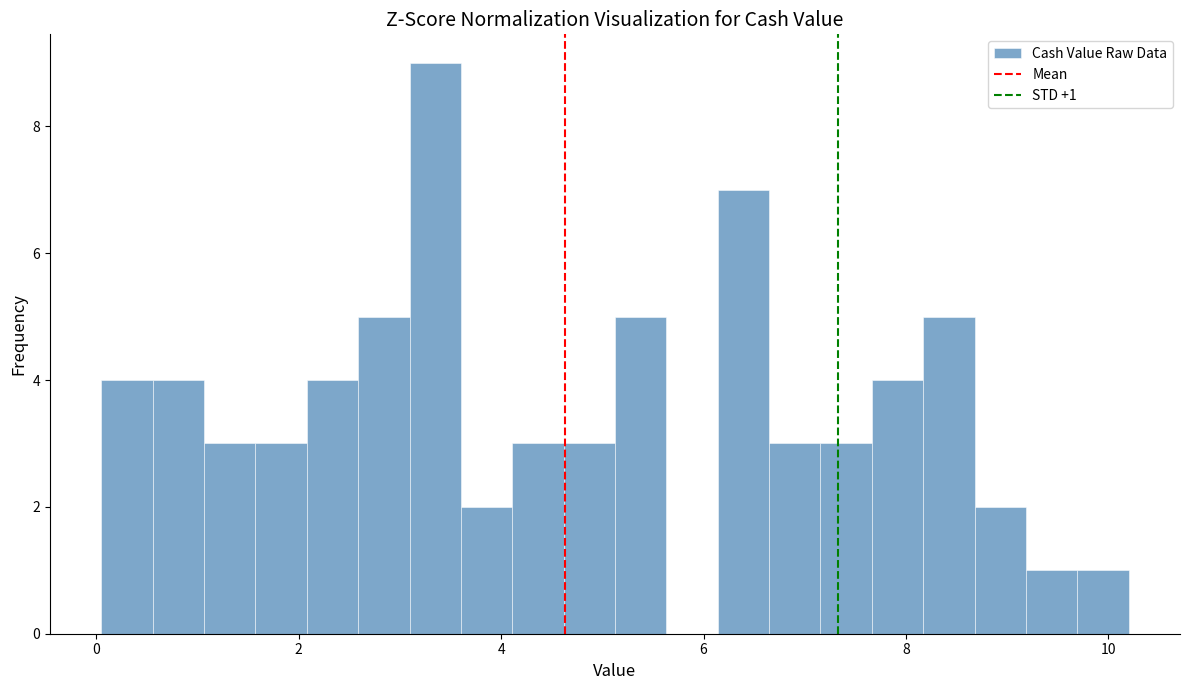

Read against the x-axis, roughly where is the centre of the tallest bar?

3.4